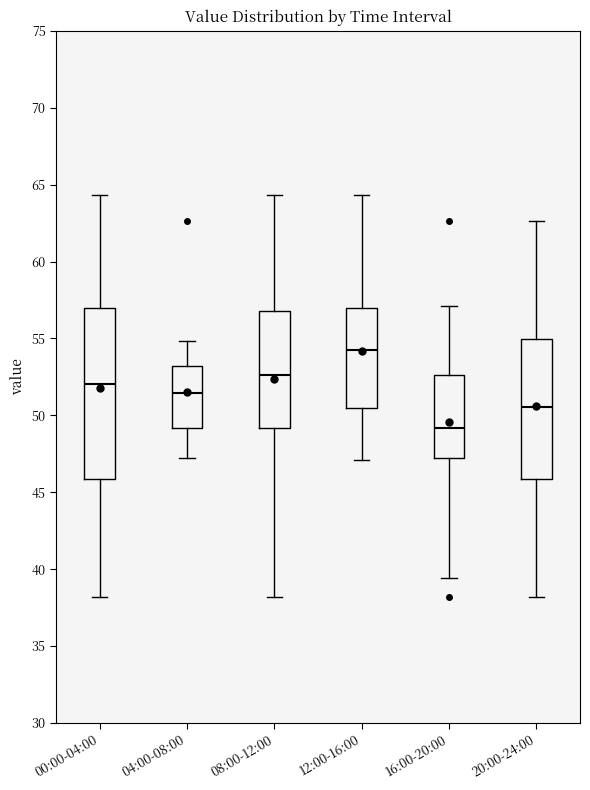

Reading left to right, read every box against the y-axis: the position of its median line, the range the box covers, and the ends of its whiskers. The values are not printed on the chart, so give them approximately, as read against the axis.

00:00-04:00: median 52.0, box 46.0 to 57.0, whiskers 38.0 to 64.5
04:00-08:00: median 51.5, box 49.0 to 53.0, whiskers 47.5 to 55.0
08:00-12:00: median 52.5, box 49.0 to 57.0, whiskers 38.0 to 64.5
12:00-16:00: median 54.0, box 50.5 to 57.0, whiskers 47.0 to 64.5
16:00-20:00: median 49.0, box 47.5 to 52.5, whiskers 39.5 to 57.0
20:00-24:00: median 50.5, box 46.0 to 55.0, whiskers 38.0 to 62.5